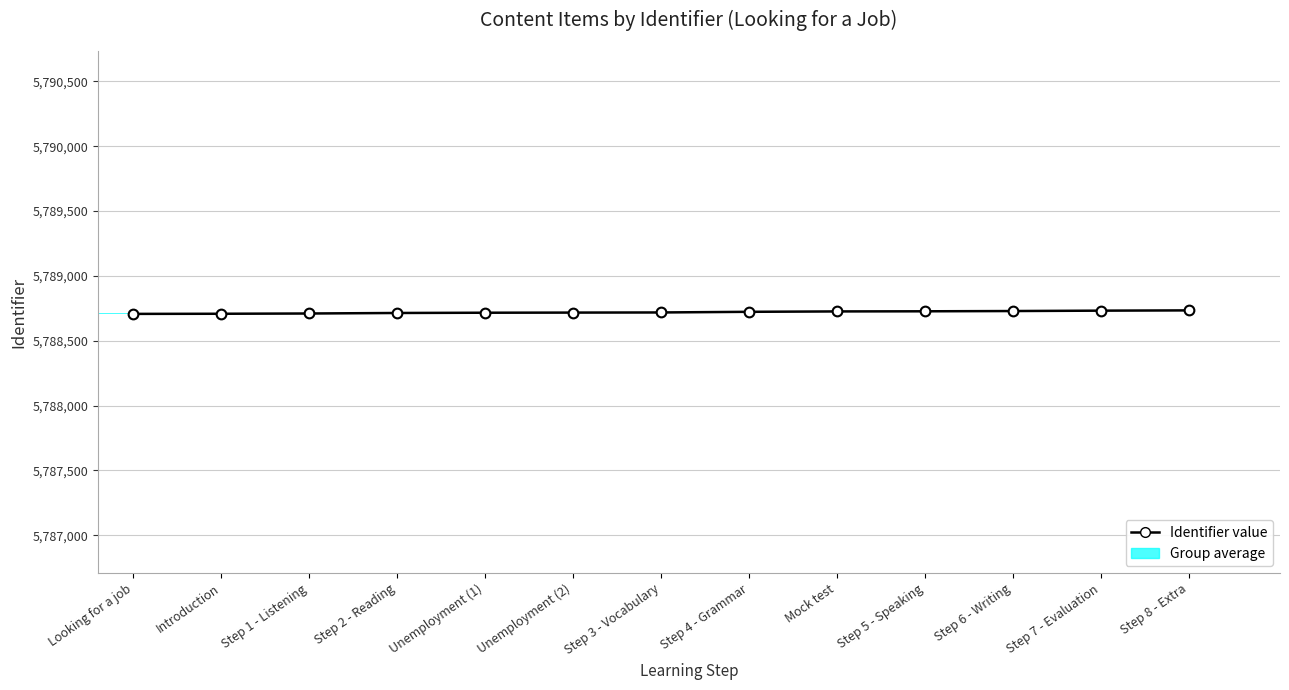

Which has a higher value, Step 6 - Writing or Step 1 - Listening?

Step 6 - Writing